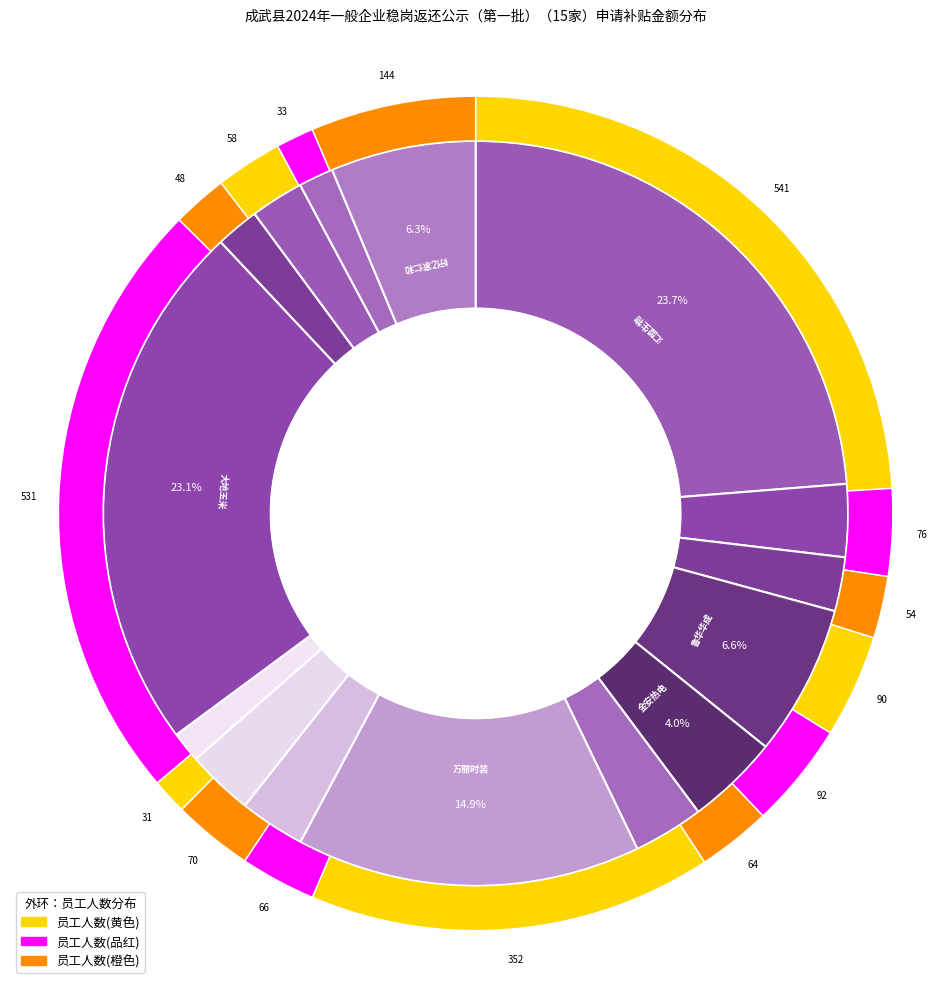

What is the change in value from 成武盛阳热力有限公司 to 山东万丽时装有限公司?

+90519.5